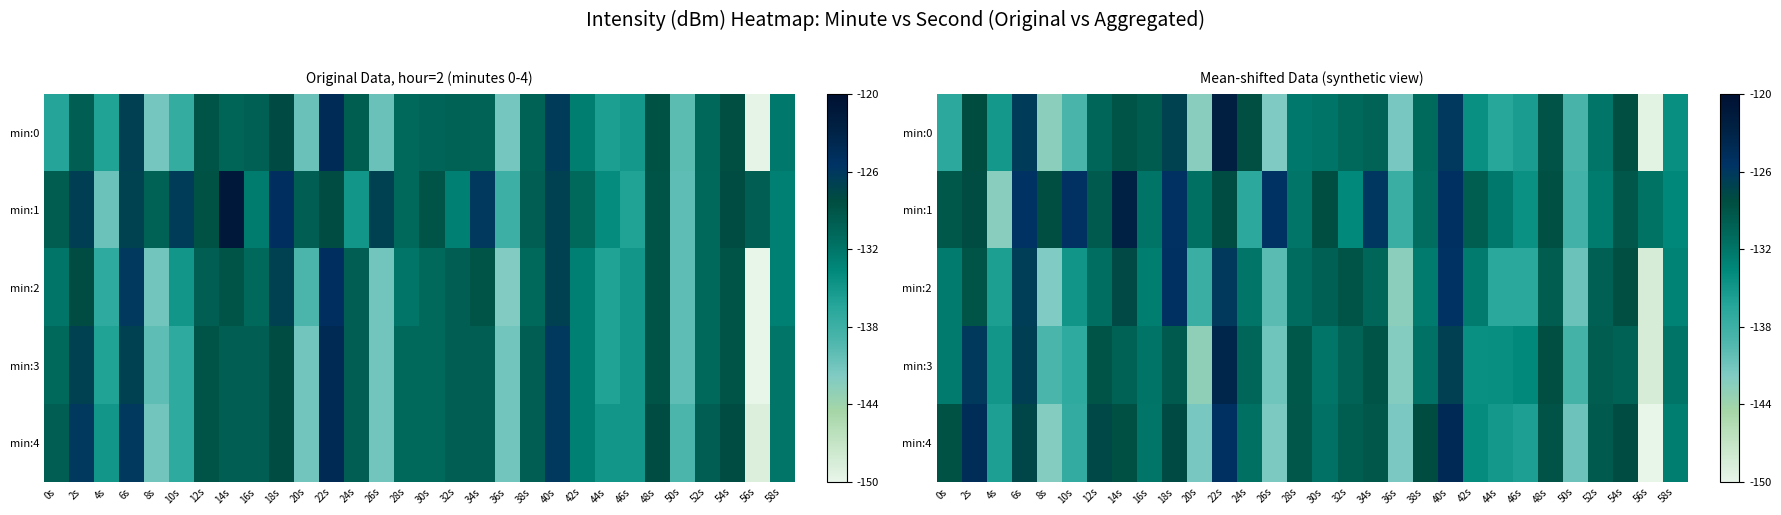

At which category is the sum across all series the highest?

22s